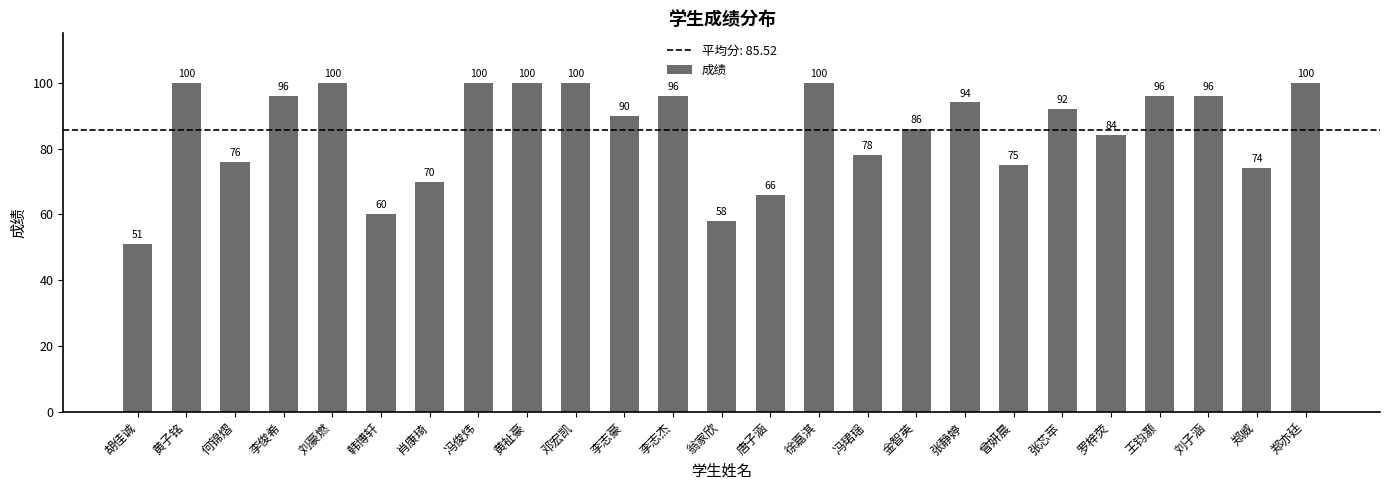

How many values are below 92?

12